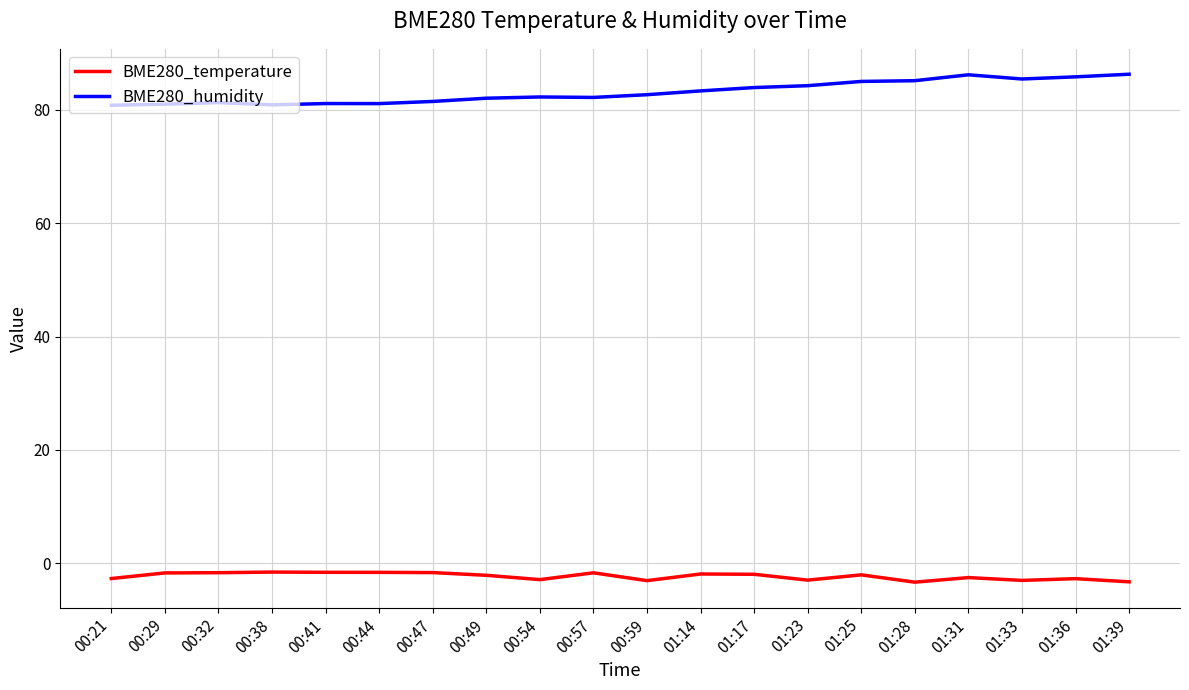

At 01:28, list the series in order from smallest to largest.

BME280_temperature, BME280_humidity